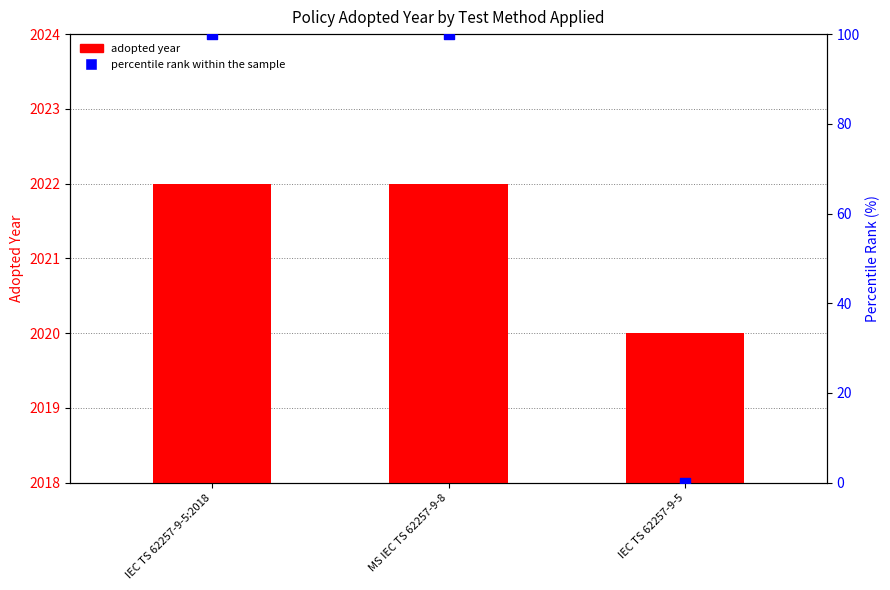

Which series reaches the maximum Y coordinate?

percentile rank within sample